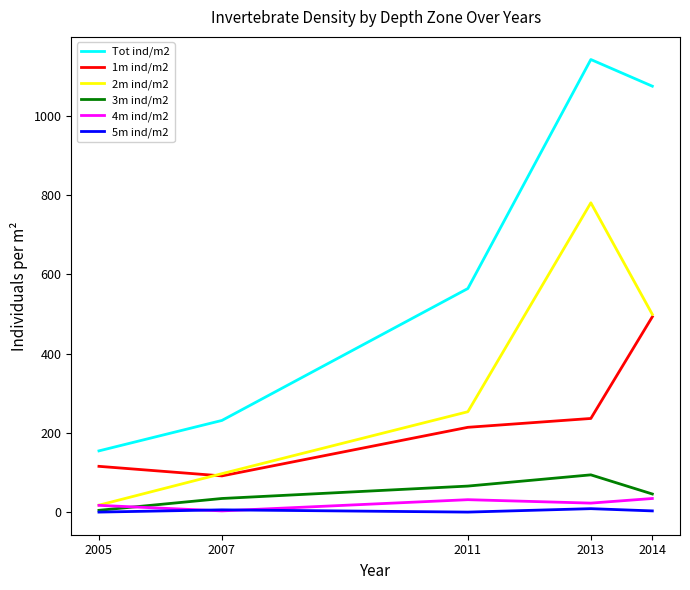

True or false: 2m ind/m2 and Tot ind/m2 cross at least once.

False